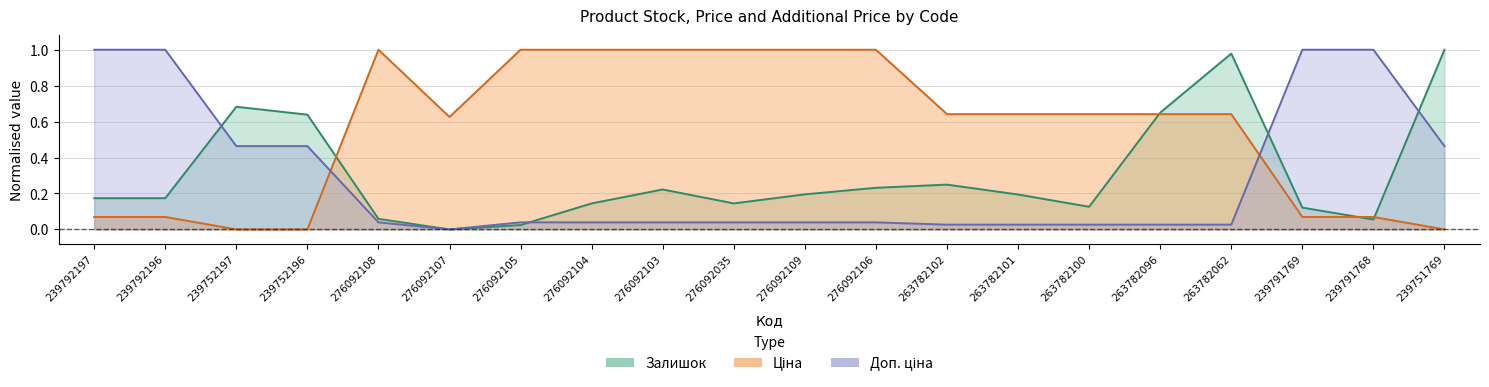

What is the label of the 14th point from the left?

263782101